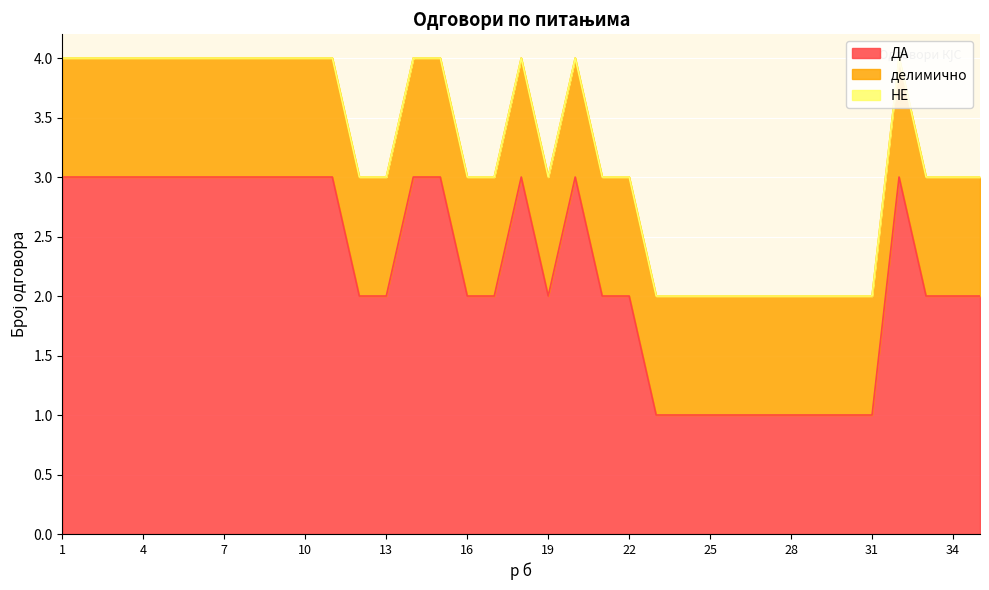

True or false: НЕ and ДА cross at least once.

False